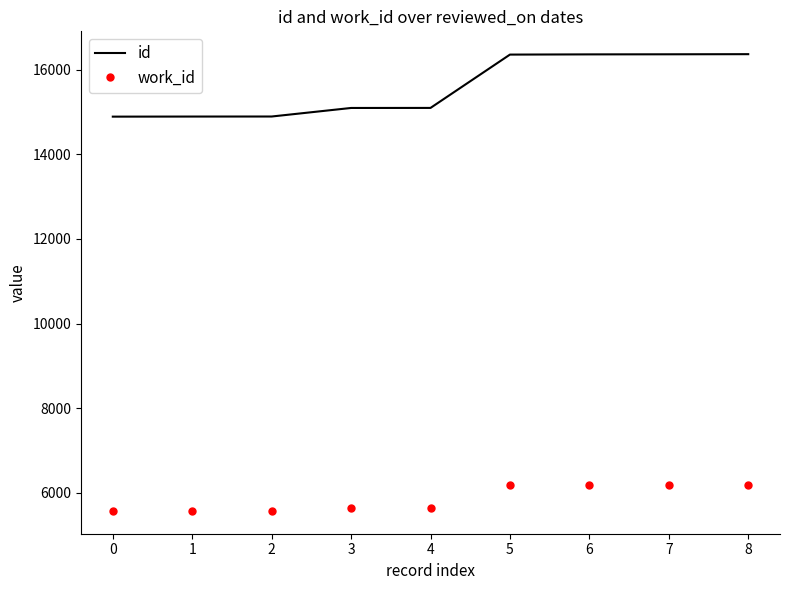

True or false: work_id and id intersect in this chart.

False